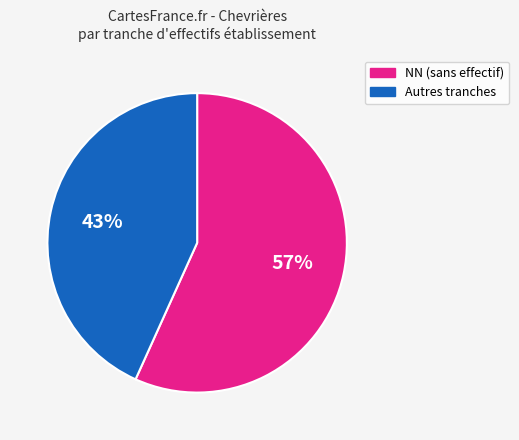

Is there a majority slice in this chart?

Yes